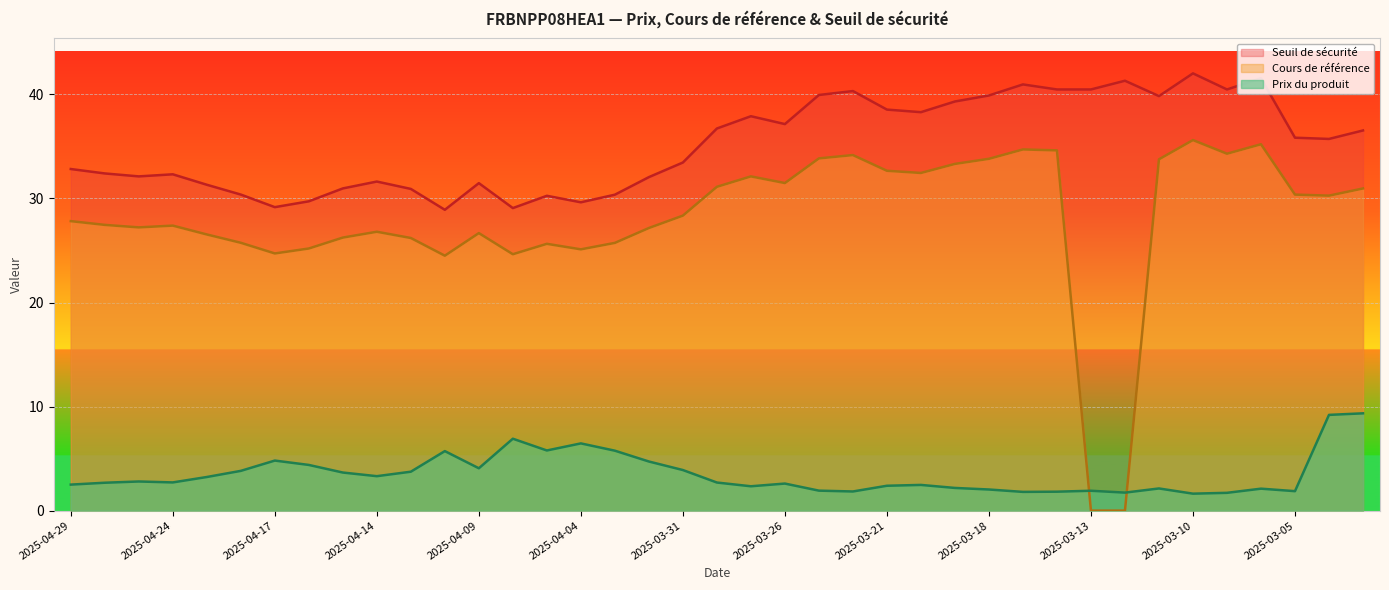

How many lines are shown in the chart?

3